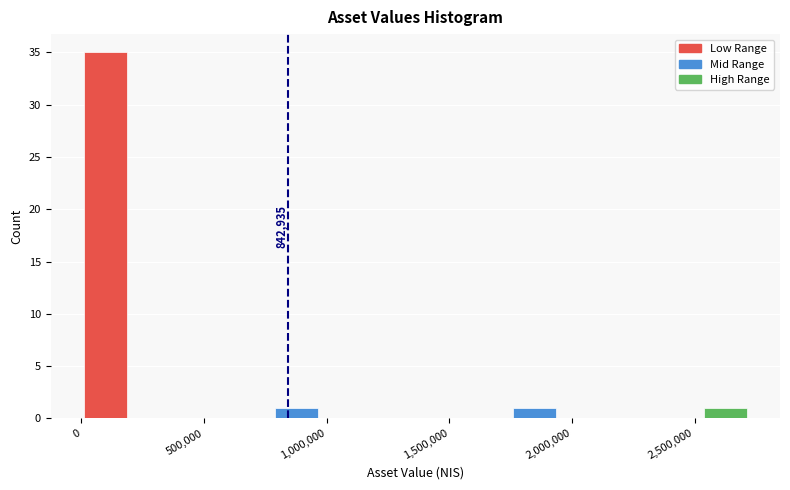

Read against the x-axis, roughly where is the centre of the tallest bar?

100000